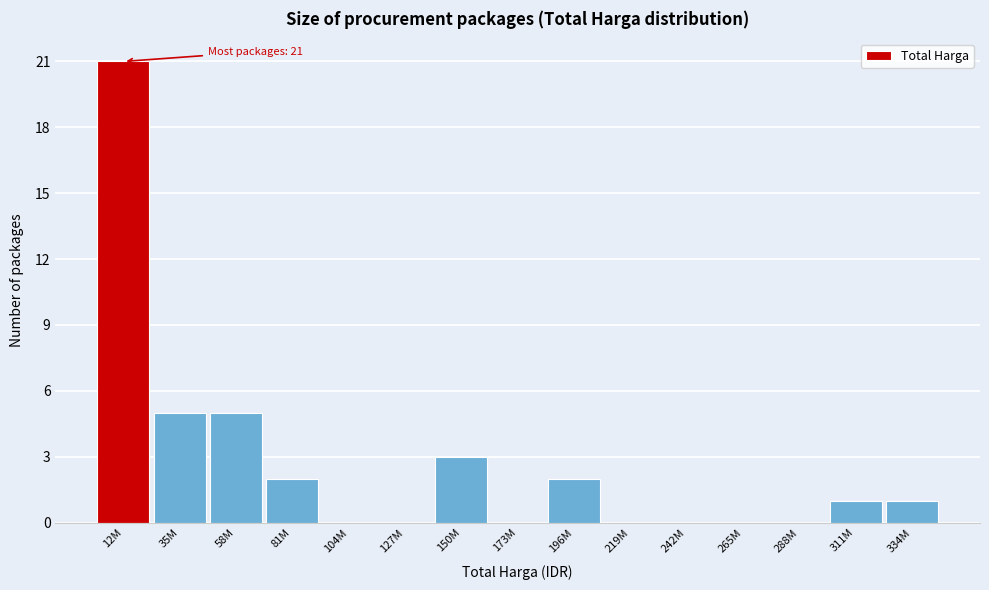

Reading left to right, list all the values displayed in this chart.

12M=21	35M=5	58M=5	81M=2	104M=0	127M=0	150M=3	173M=0	196M=2	219M=0	242M=0	265M=0	288M=0	311M=1	334M=1